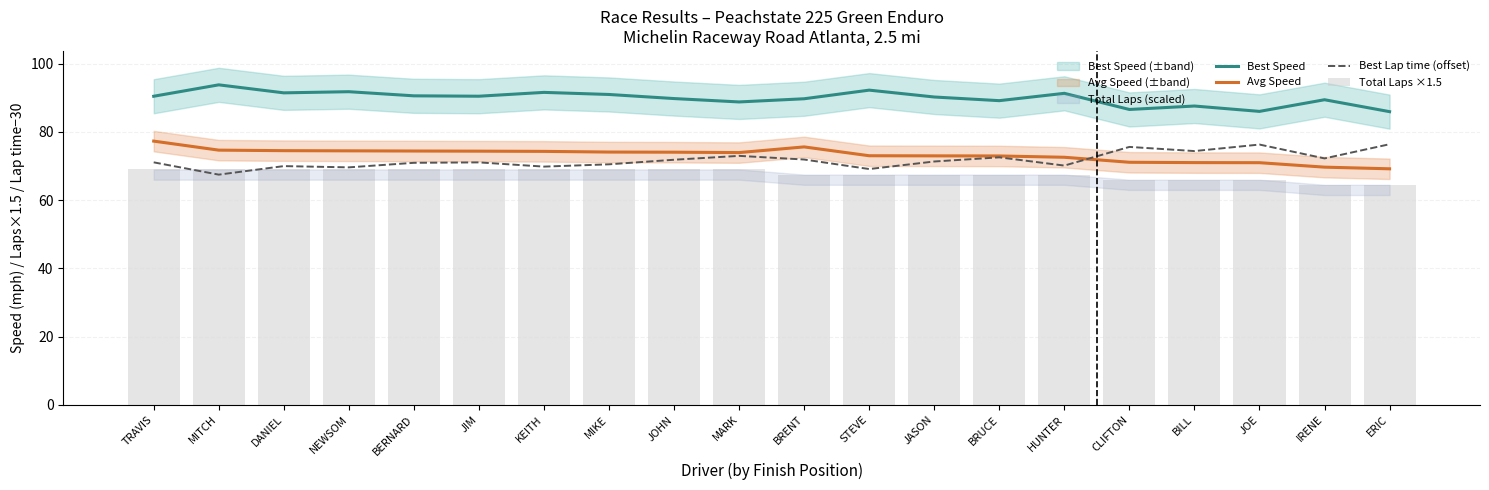

How many values in the Best Speed series are below 90?

9